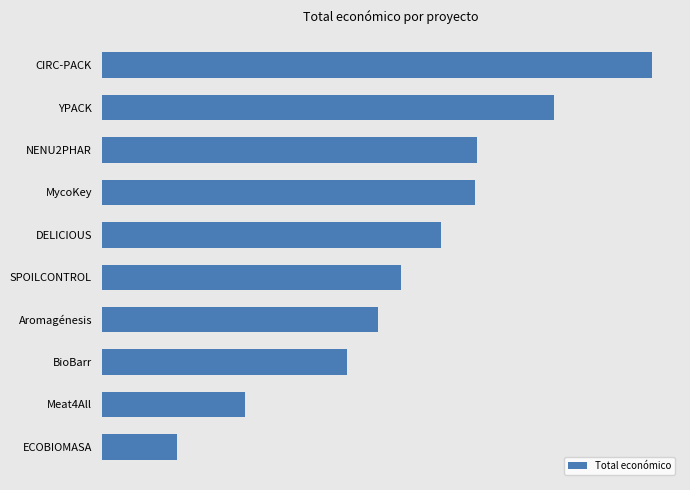

What is the difference between the maximum and second lowest values?

5401219